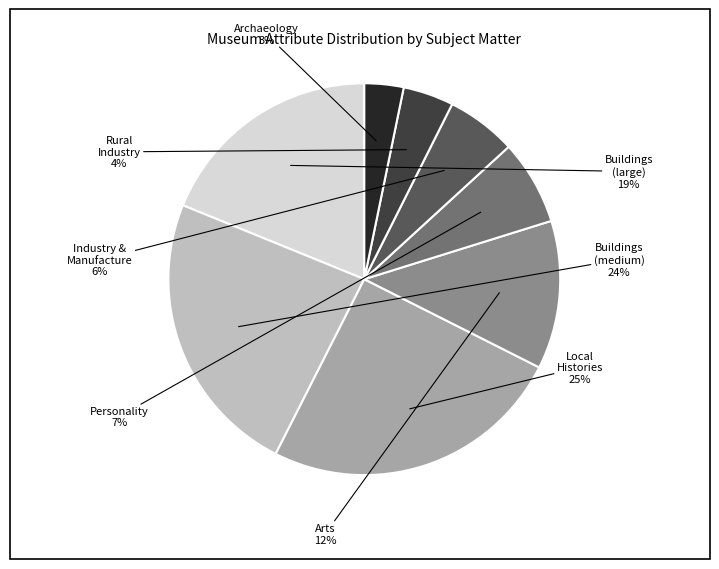

Is there a majority slice in this chart?

No